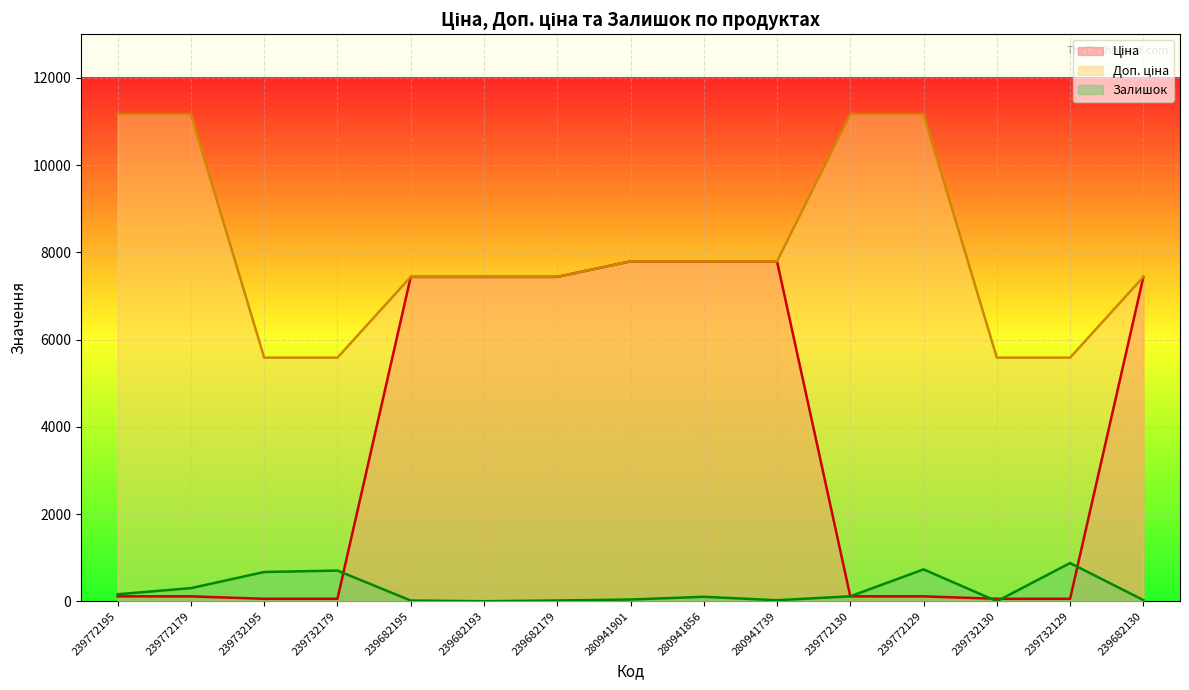

List the series in order of their overall mean, highest first.

Доп. ціна, Ціна, Залишок